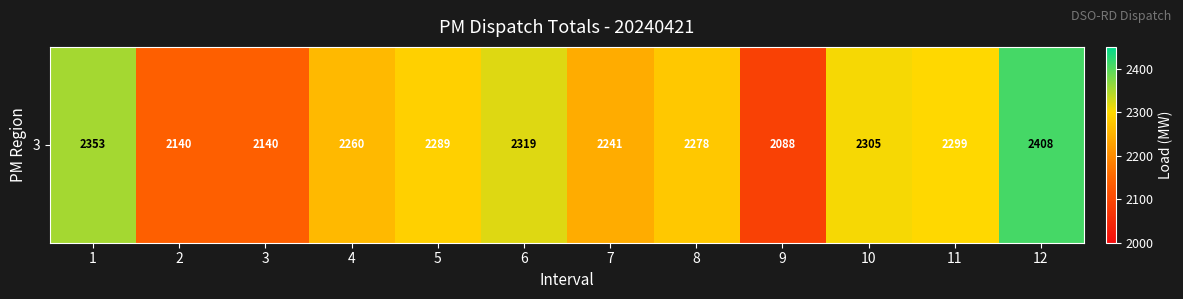

Reading left to right, transcribe all the data shown in this chart.

2353	2140	2140	2260	2289	2319	2241	2278	2088	2305	2299	2408